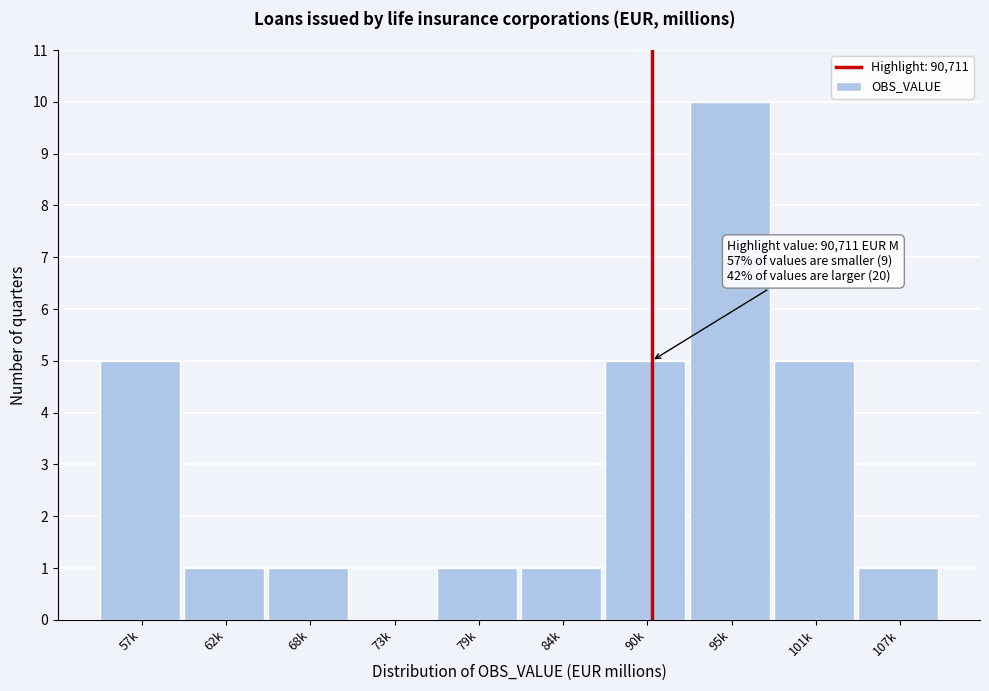

Reading left to right, list all the values displayed in this chart.

57k=5	62k=1	68k=1	73k=0	79k=1	84k=1	90k=5	95k=10	101k=5	107k=1